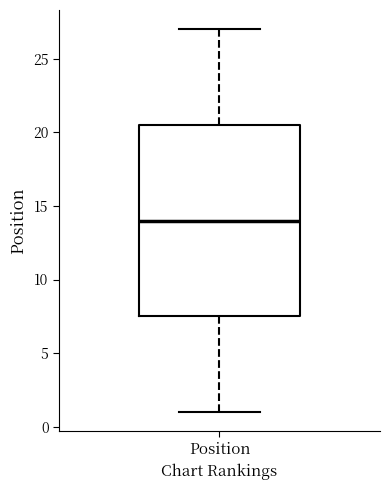

Read this box plot against the y-axis: the position of the median line, the range covered by the box, and the ends of both whiskers. The values are not printed on the chart, so give them approximately, as read against the axis.

median 14.0, box 7.5 to 20.5, whiskers 1.0 to 27.0